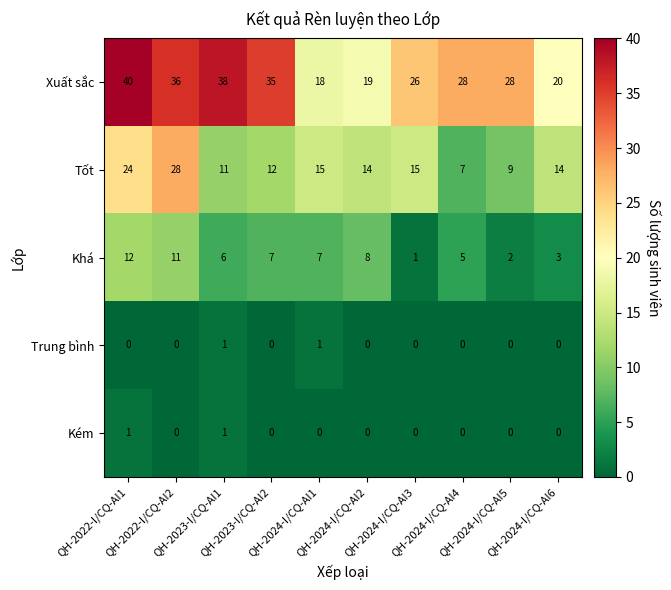

Count the number of data series in this chart.

5